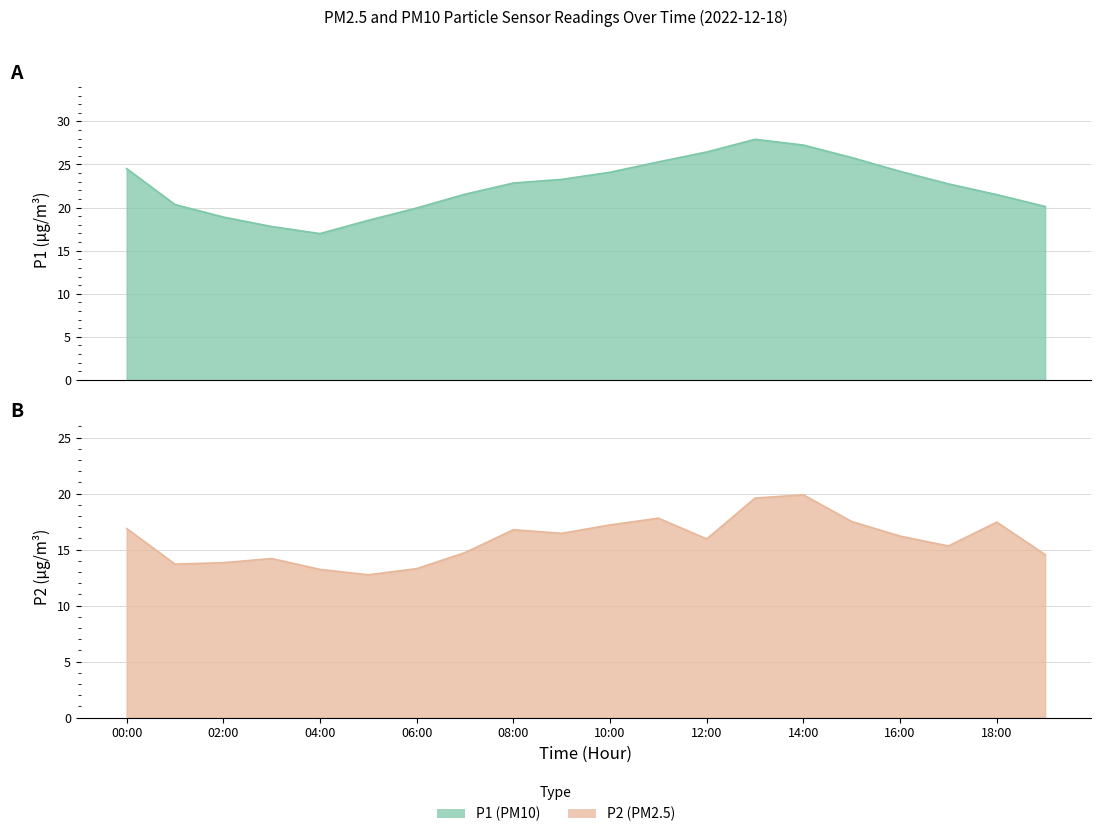

True or false: P1 and P2 cross at least once.

False